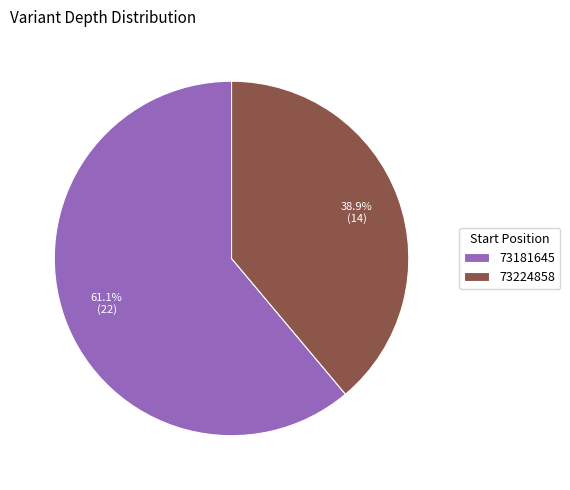

How many segments does this pie chart have?

2